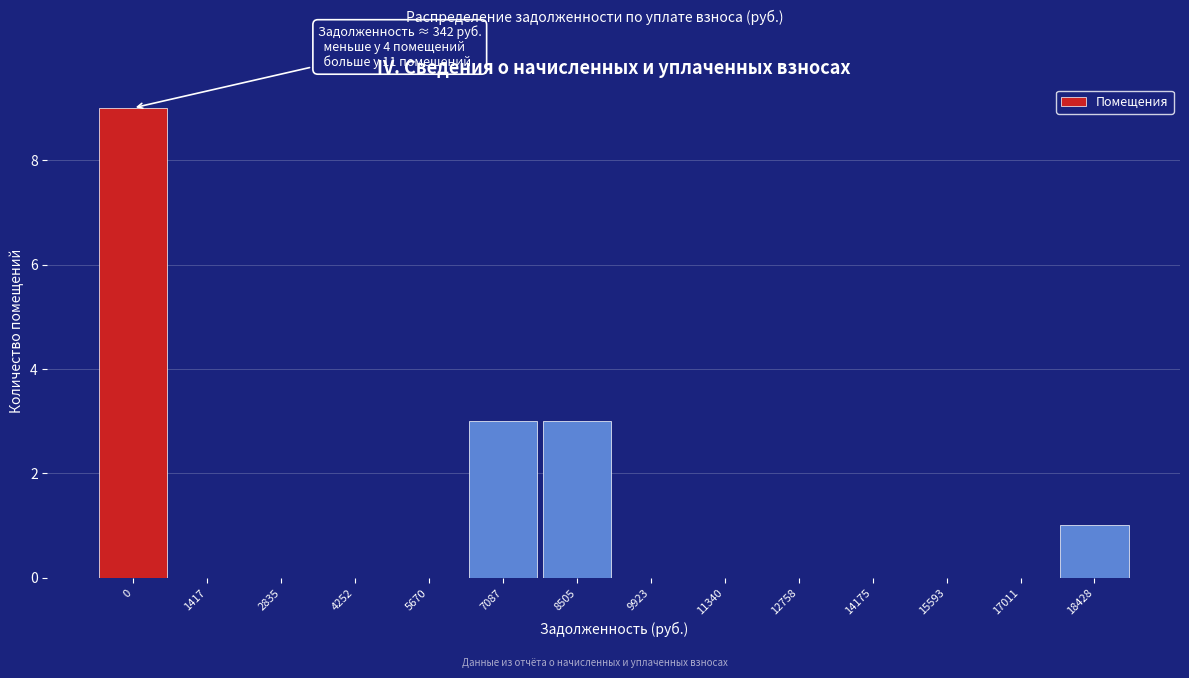

Reading left to right, extract all data points from this chart.

0=9	1417=0	2835=0	4252=0	5670=0	7087=3	8505=3	9923=0	11340=0	12758=0	14175=0	15593=0	17011=0	18428=1